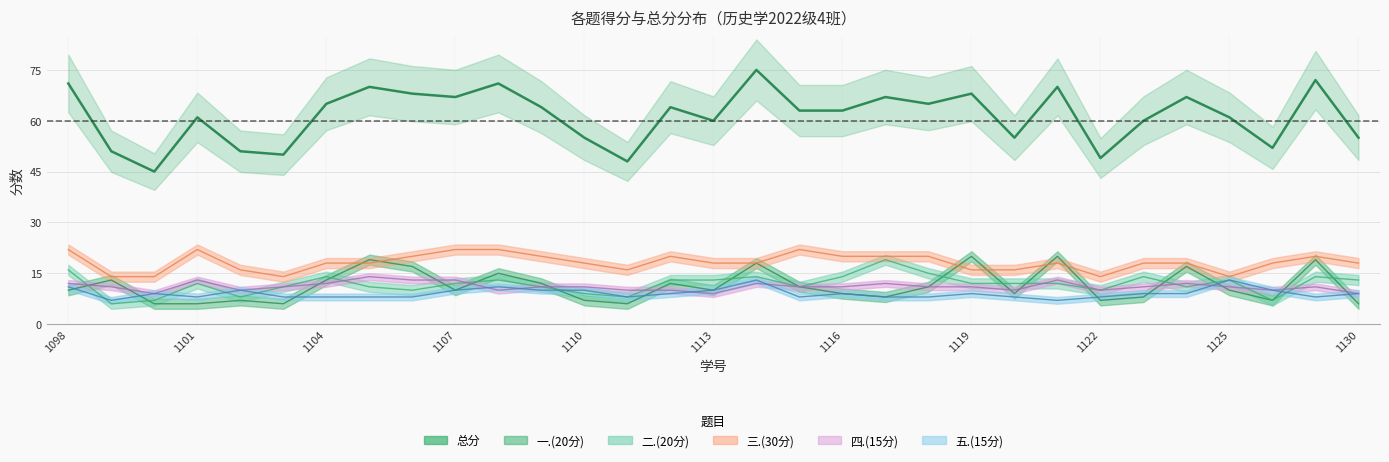

Is the value of 二.(20分) at 2022031121 greater than the value of 三.(30分) at 2022031122?

No